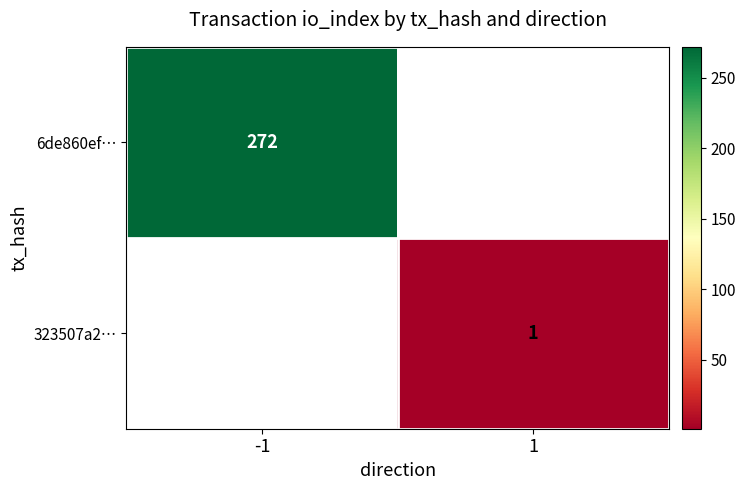

What is the smallest value displayed?

1.0